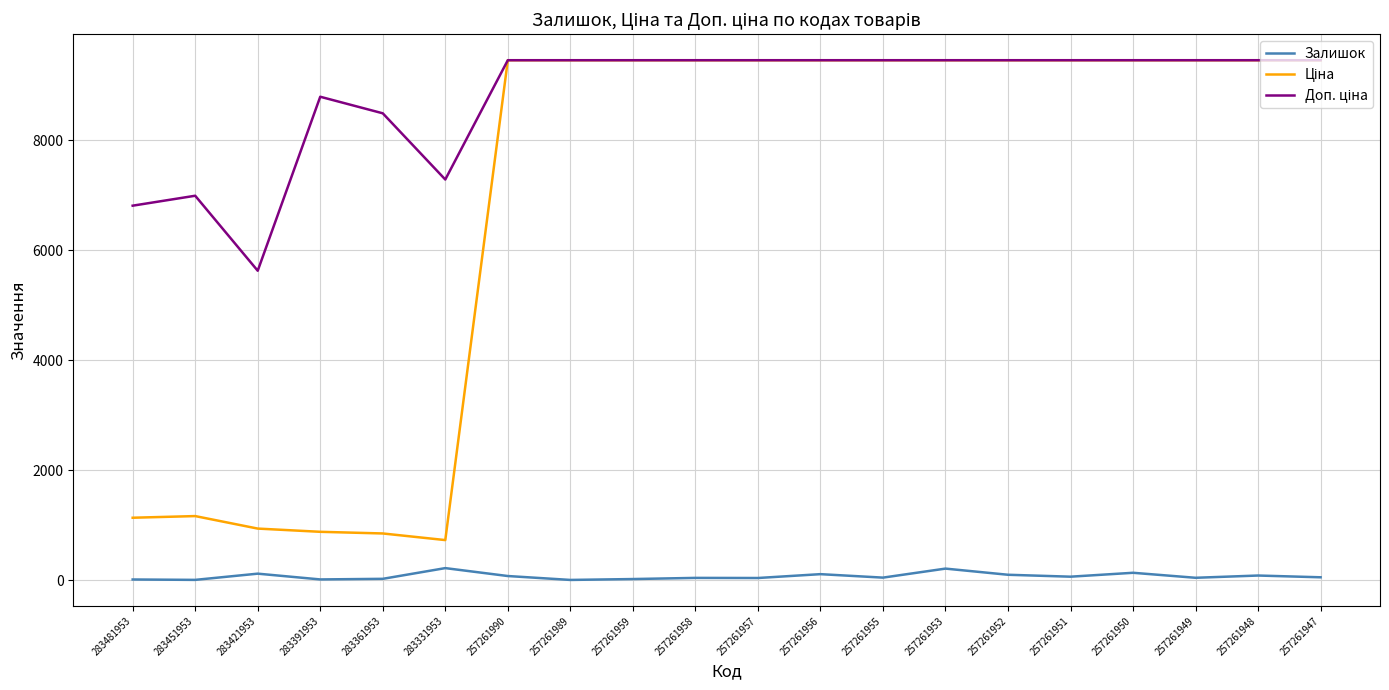

How many distinct data groups are displayed?

3